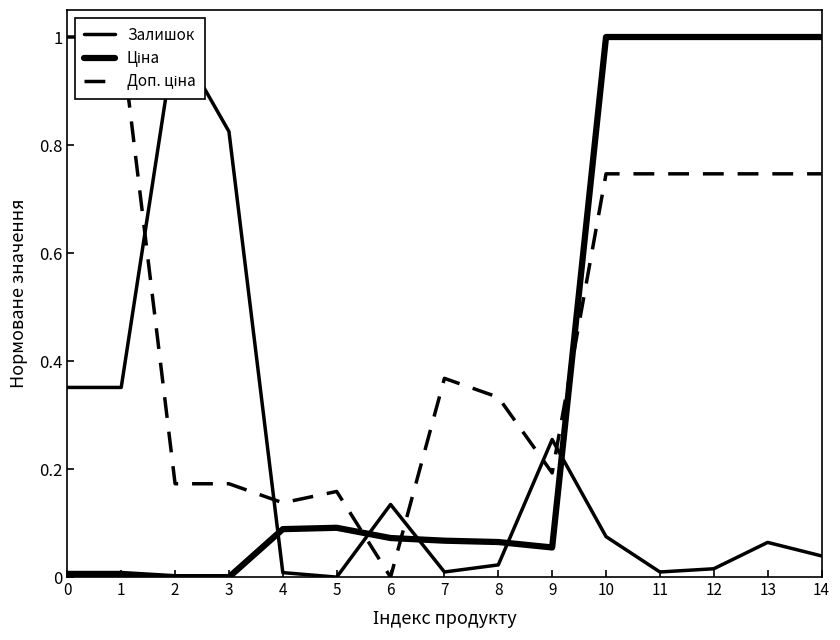

At which category does the chart reach its minimum across all series?

5